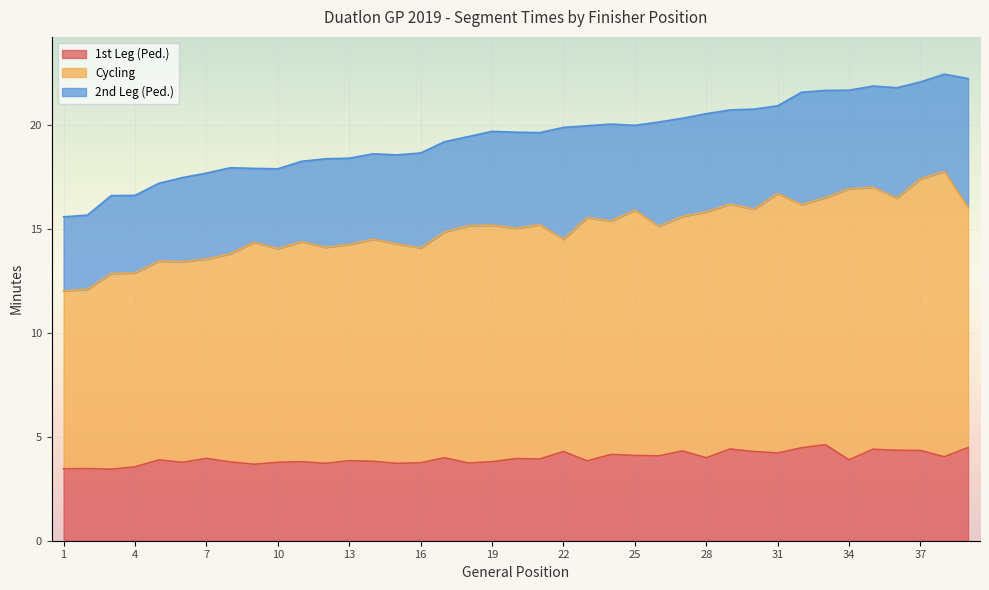

What is the value of the 1st Leg (Ped.) point at the 9th from the left?

3.7